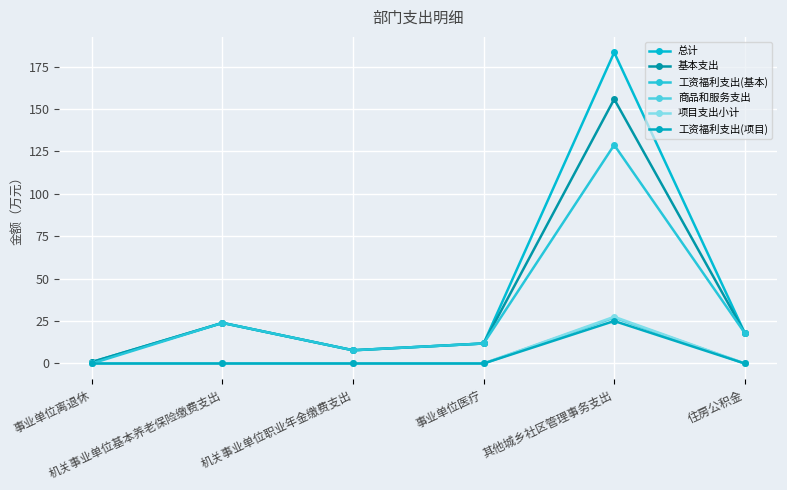

Which series has the largest total across all categories?

总计